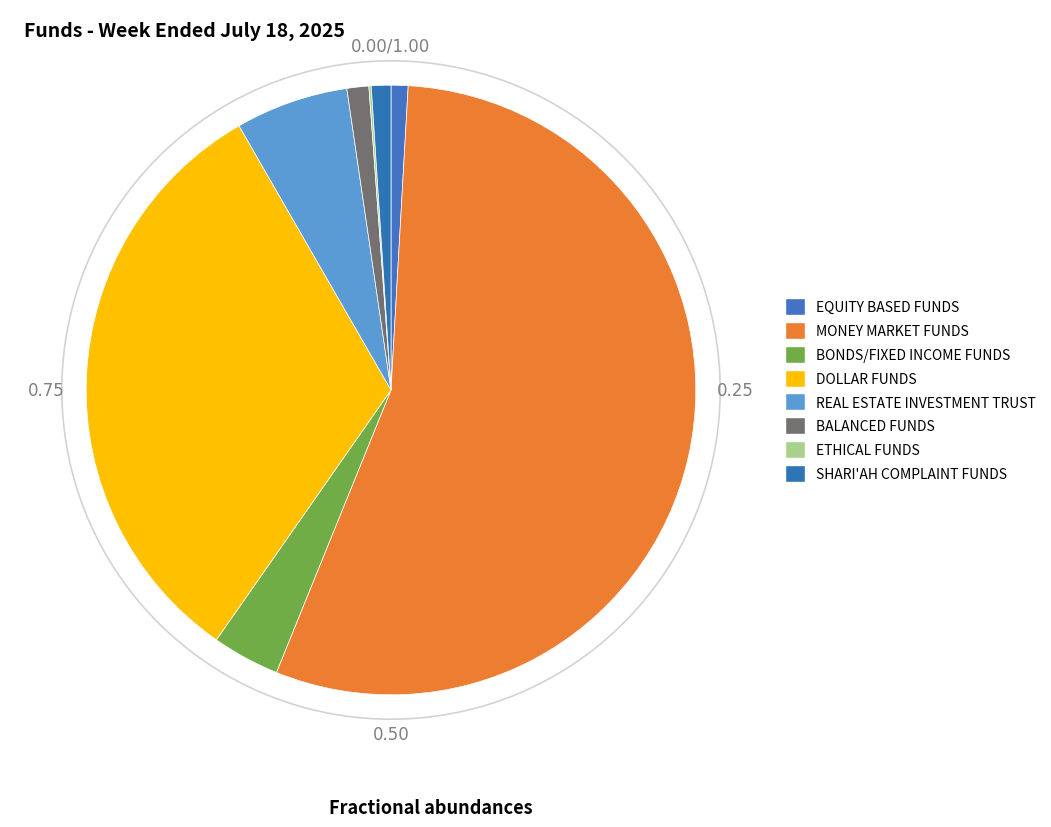

Rank the categories by value from highest to lowest.

MONEY MARKET FUNDS, DOLLAR FUNDS, REAL ESTATE INVESTMENT TRUST, BONDS/FIXED INCOME FUNDS, BALANCED FUNDS, SHARI'AH COMPLAINT FUNDS, EQUITY BASED FUNDS, ETHICAL FUNDS